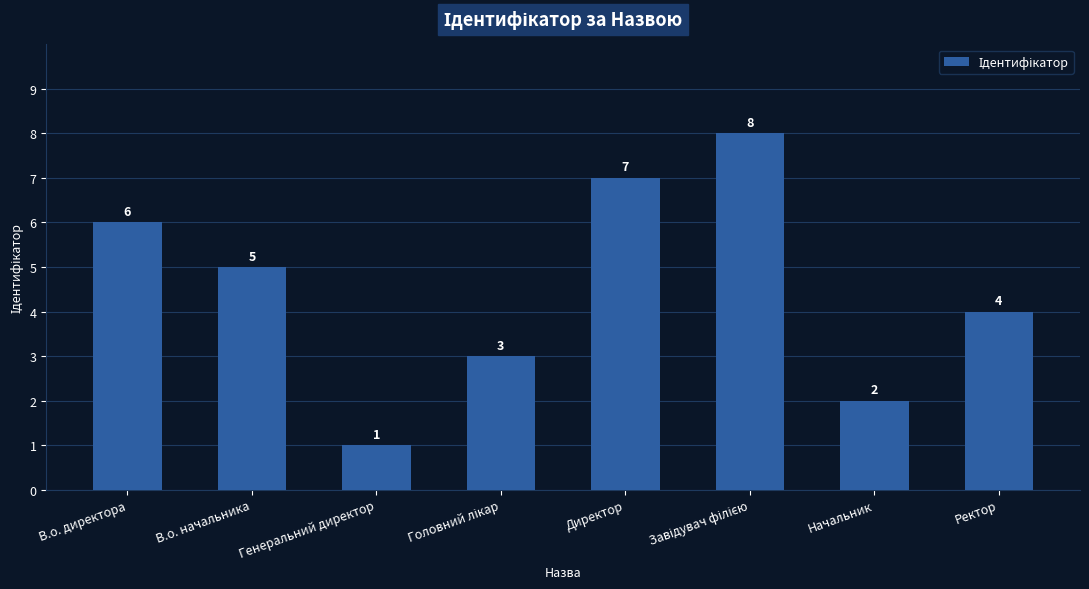

What position from the right is В.о. начальника?

7